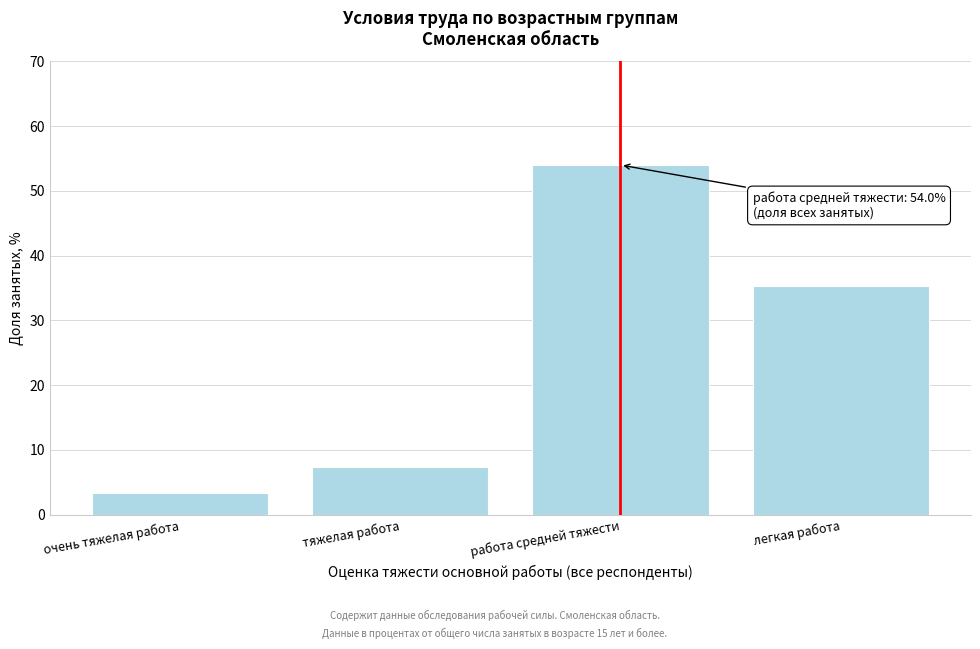

Reading left to right, transcribe all the data shown in this chart.

очень тяжелая работа=3.4	тяжелая работа=7.4	работа средней тяжести=54.0	легкая работа=35.3